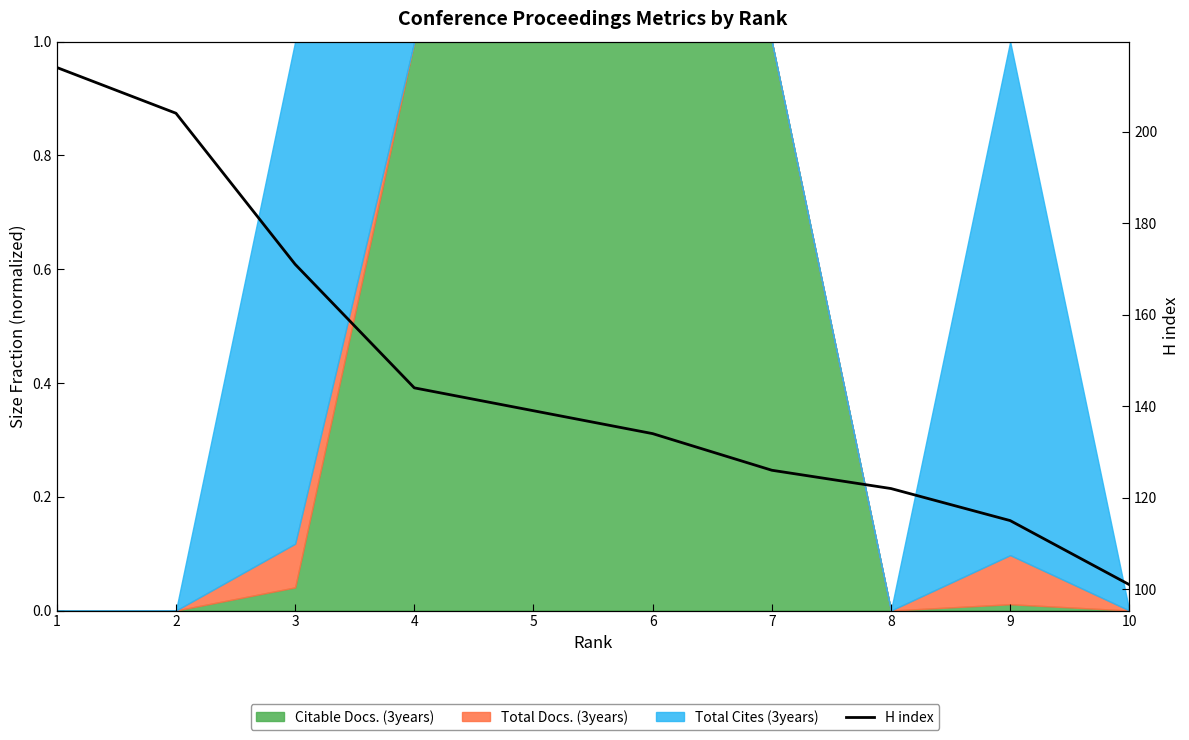

Where is the data nearest to the value 157?

4